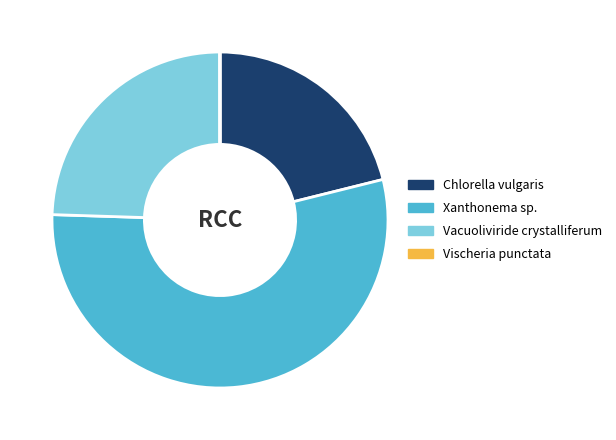

Combined, do Chlorella vulgaris and Xanthonema sp. account for over 50%?

Yes